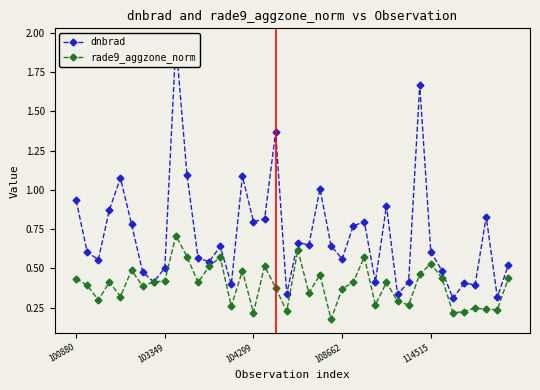

What is the difference between the highest and lowest values at 19?

0.1